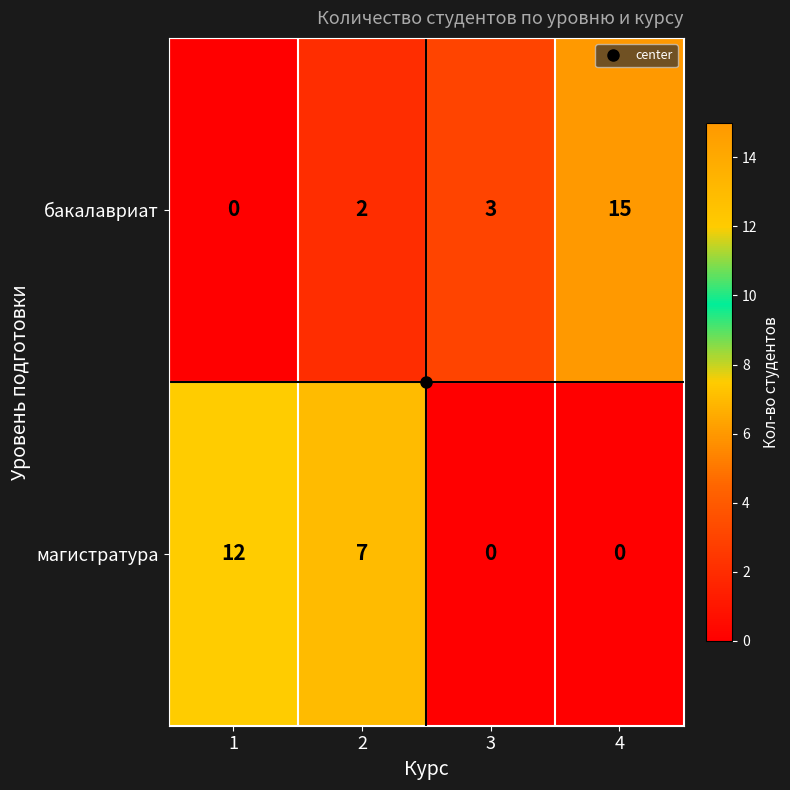

At which category is the sum across all series the highest?

4